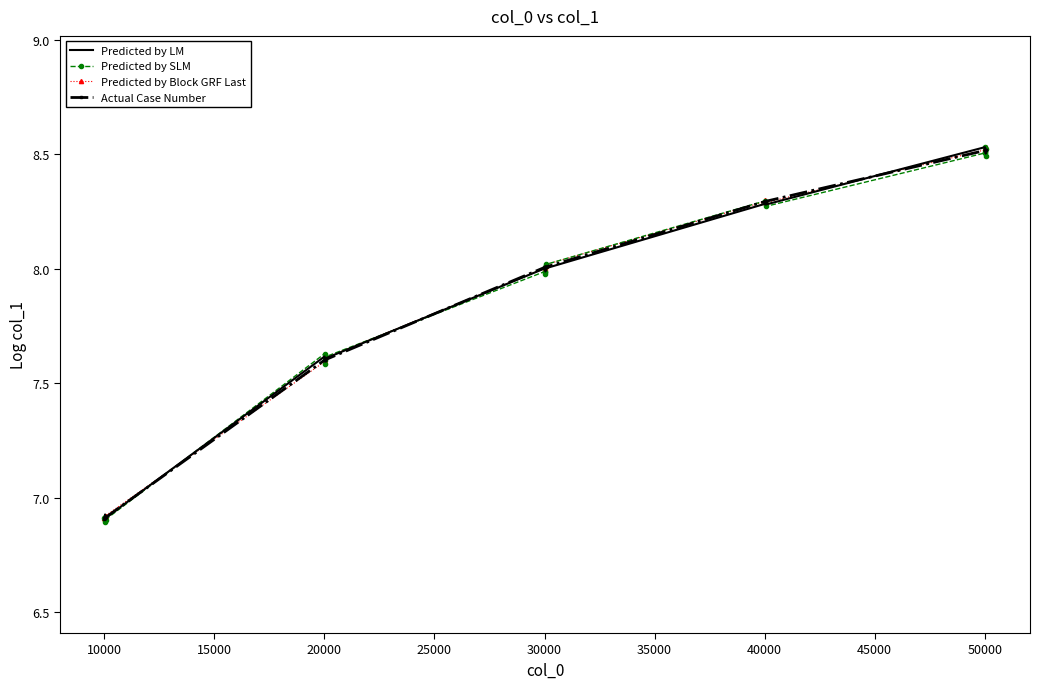

List the series in order of their overall mean, lowest first.

Predicted by SLM, Predicted by LM, Actual Case Number, Predicted by Block GRF Last